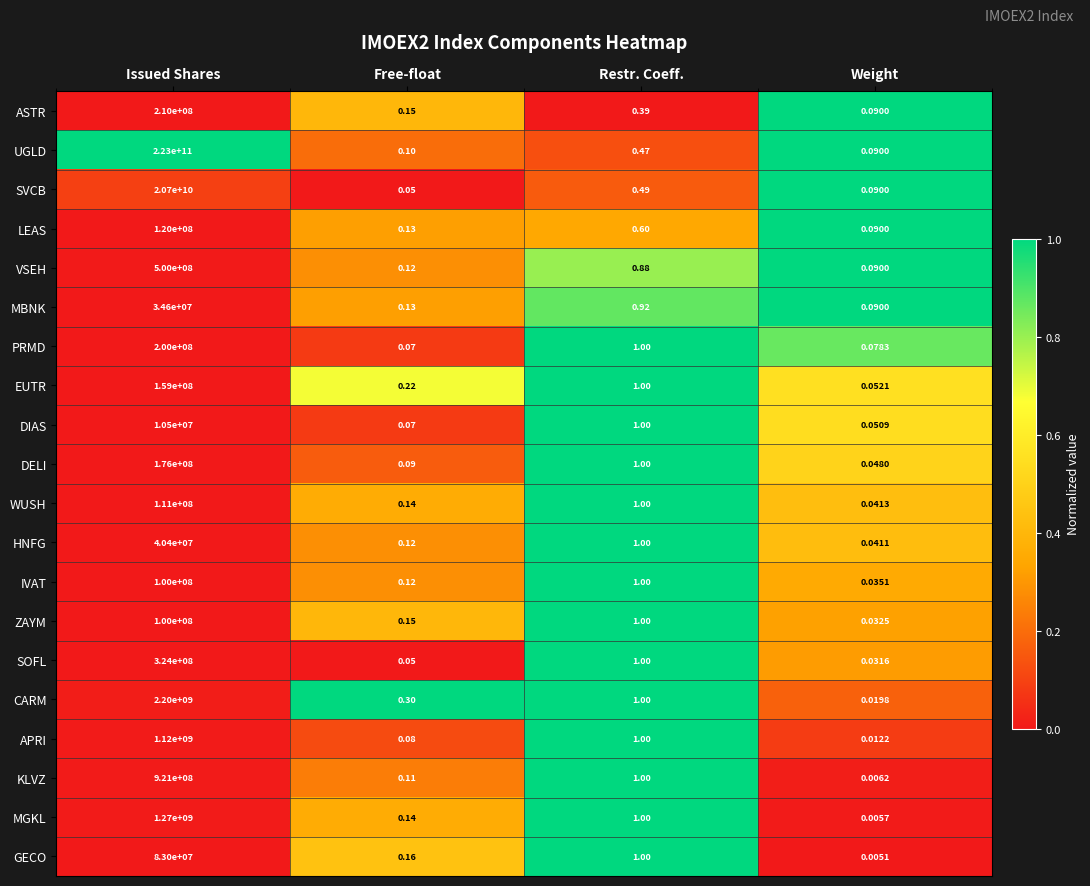

Count the number of categories in the chart.

4